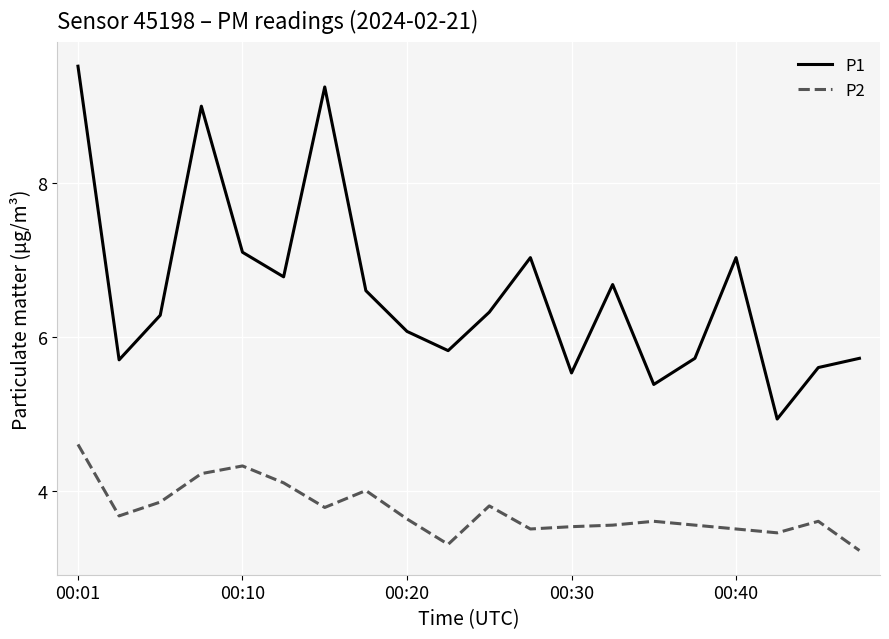

Which series has the largest range (max minus min)?

P1